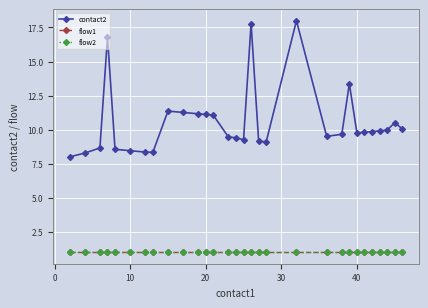

Is this an area chart (filled region under the line)?

No